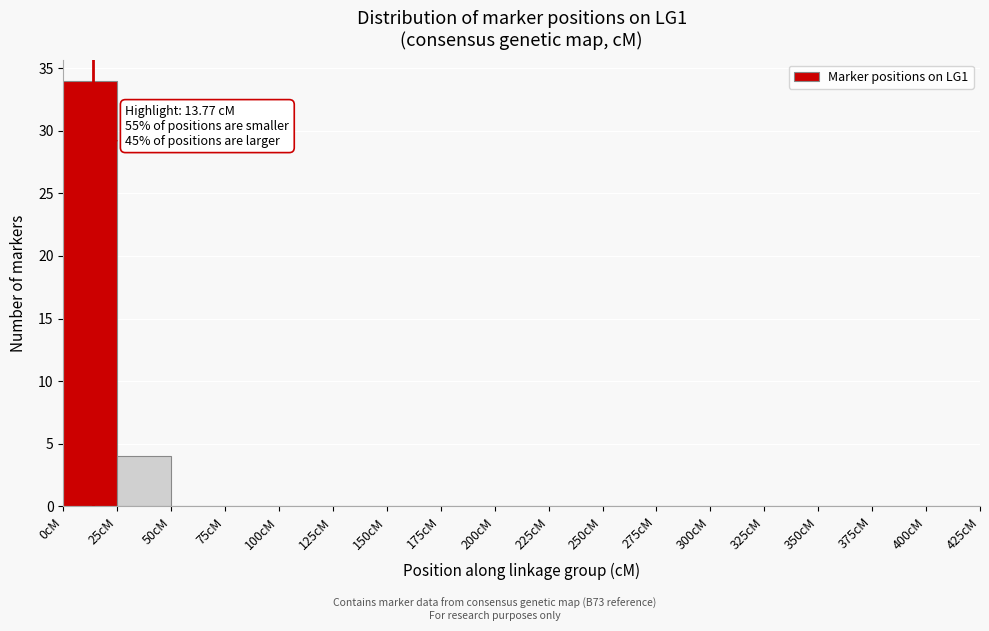

Over which range of the x-axis is the bar tallest?

0 to 25